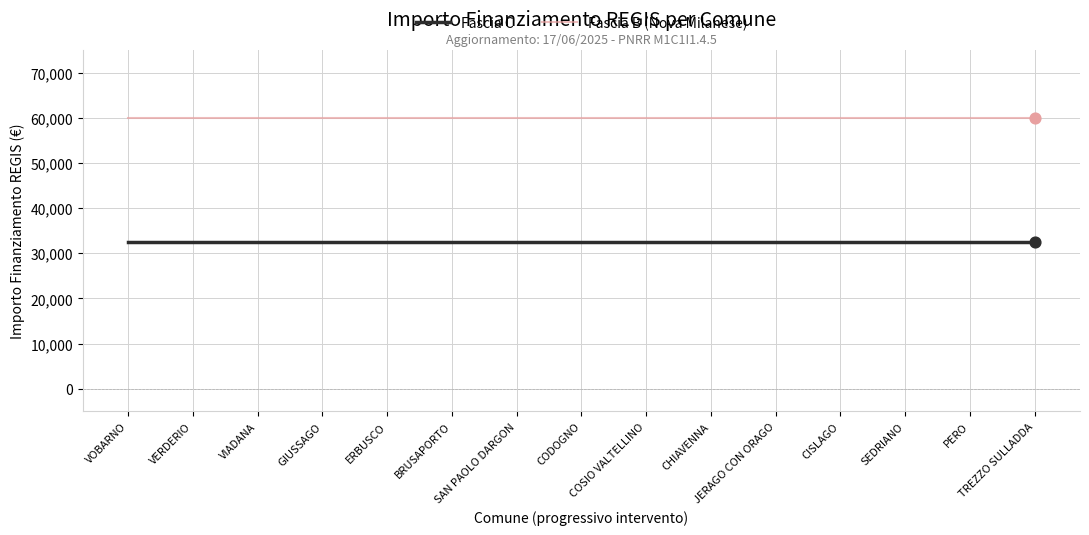

Which series has the largest total across all categories?

Fascia B (Nova Milanese)